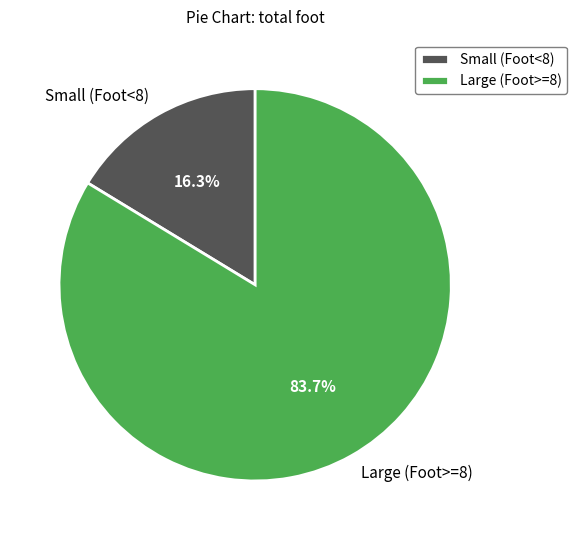

Does Small (Foot<8) account for over 50% of the chart?

No